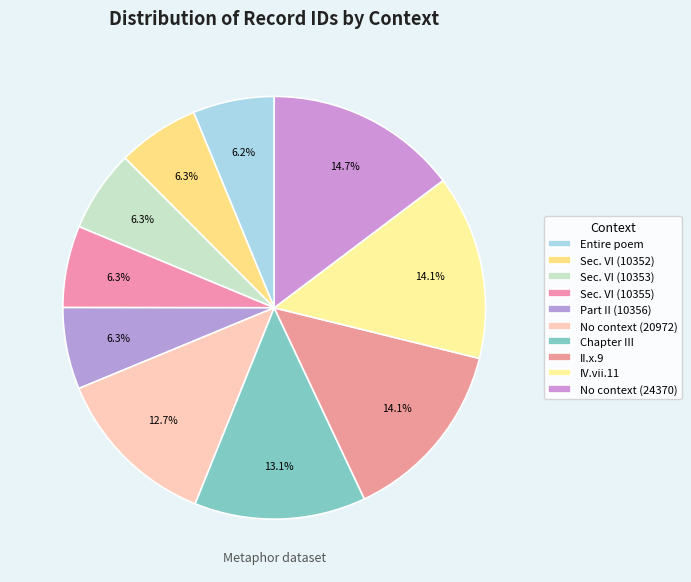

Does any single category account for the majority?

No